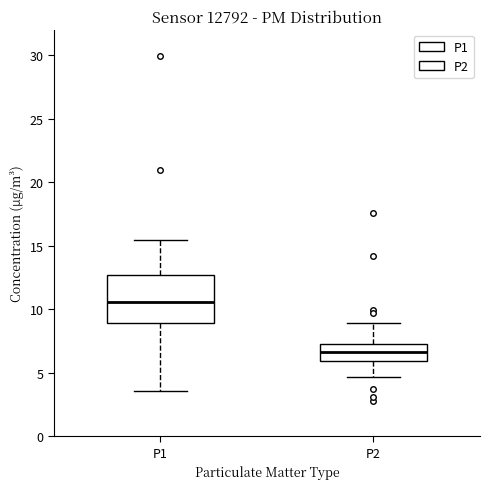

Reading left to right, transcribe this box plot: for each box, give where its median line is, the range the box spans, and where its two whiskers end, as read against the y-axis. The values are not printed on the chart, so give them approximately, as read against the axis.

P1: median 10.5, box 9.0 to 12.5, whiskers 3.5 to 15.5
P2: median 6.5, box 6.0 to 7.5, whiskers 4.5 to 9.0